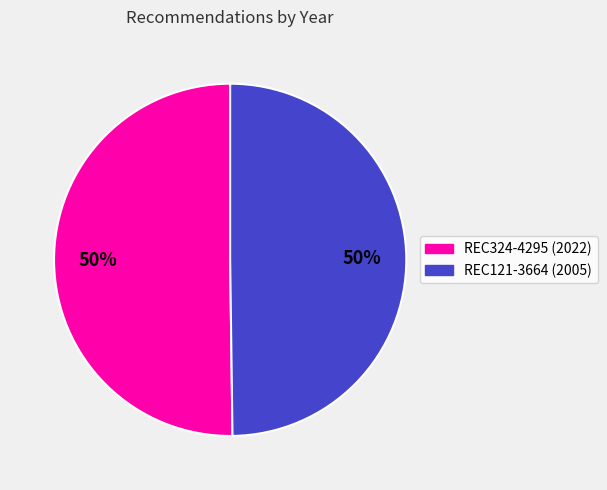

What percentage is the REC121-3664 slice, to the nearest percent?

50%